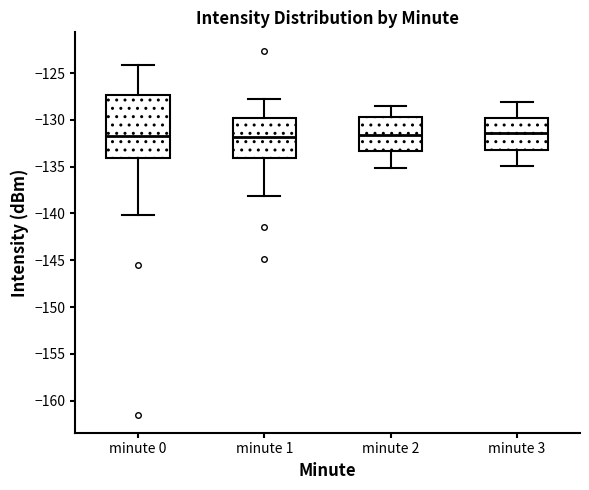

Reading left to right, read every box against the y-axis: the position of its median line, the range the box covers, and the ends of its whiskers. The values are not printed on the chart, so give them approximately, as read against the axis.

minute 0: median -131.5, box -134.0 to -127.5, whiskers -140.0 to -124.0
minute 1: median -132.0, box -134.0 to -130.0, whiskers -138.0 to -128.0
minute 2: median -131.5, box -133.5 to -129.5, whiskers -135.0 to -128.5
minute 3: median -131.5, box -133.0 to -129.5, whiskers -135.0 to -128.0